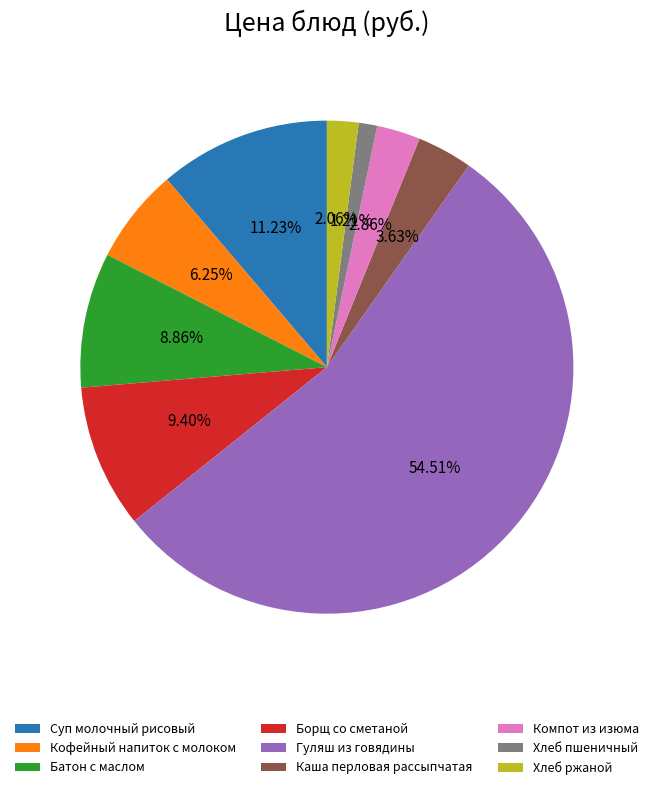

Is there a majority slice in this chart?

Yes